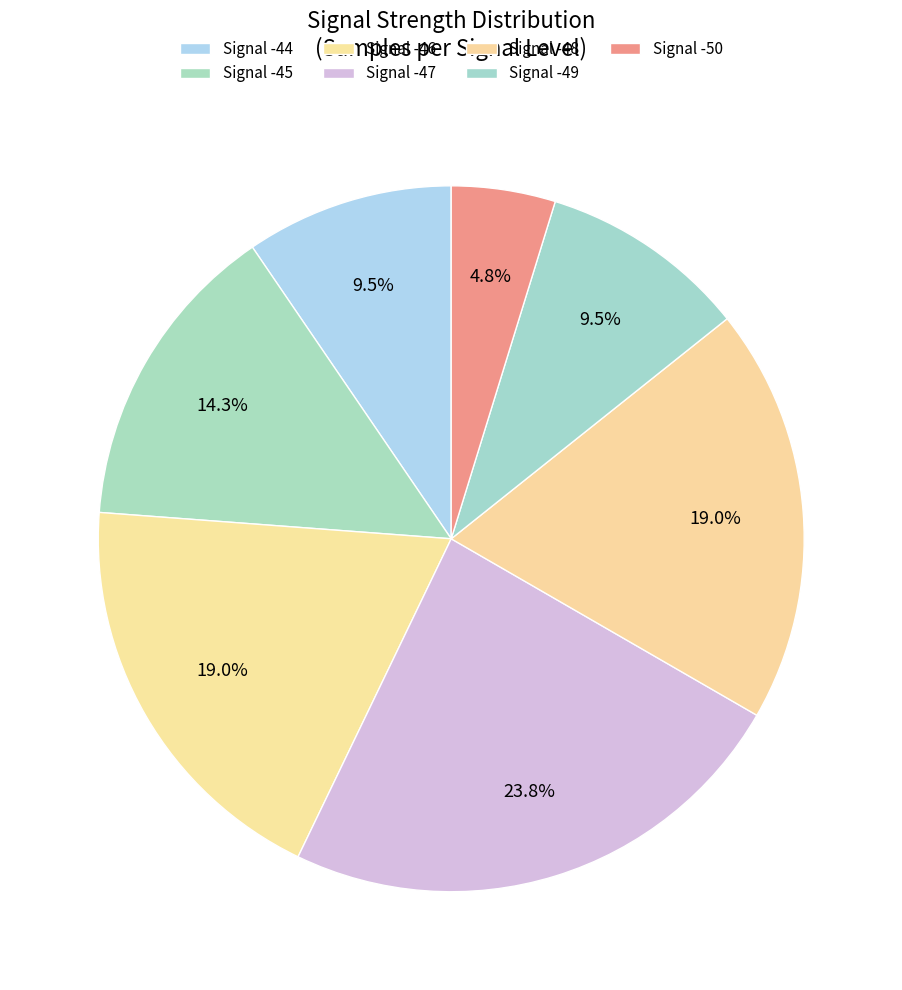

How many segments does this pie chart have?

7